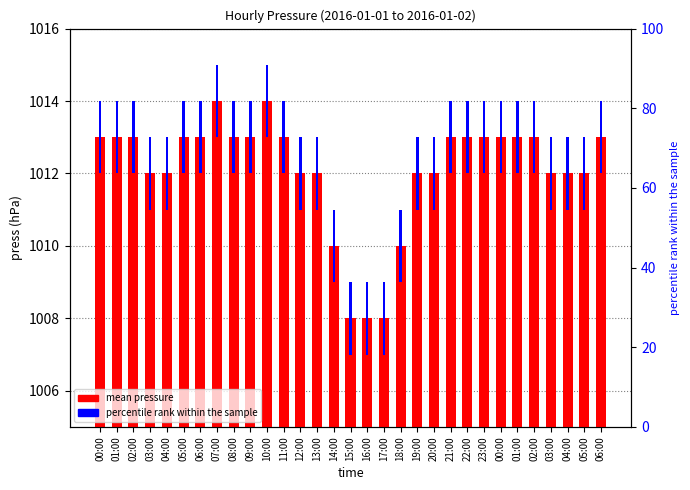

Is the value of mean pressure at 06:00 greater than the value of percentile rank within the sample at 05:00?

Yes